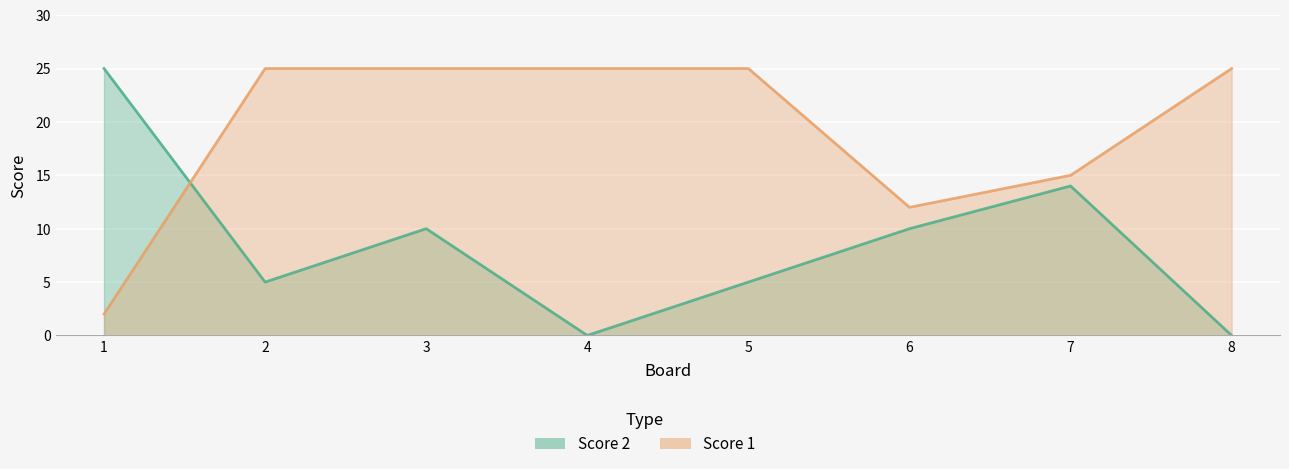

True or false: Score 2 has more than 2 points higher than both neighbors.

False